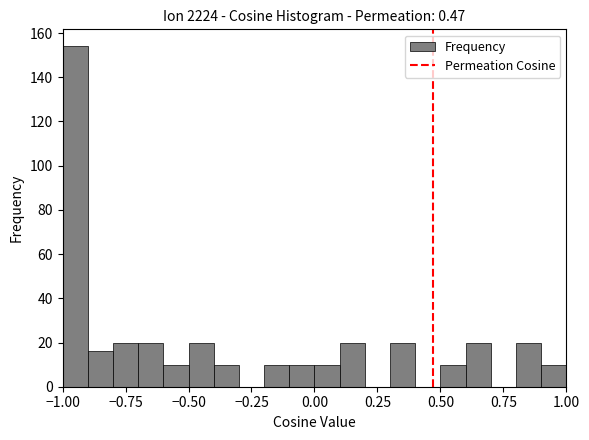

Read against the x-axis, roughly where is the centre of the tallest bar?

-0.95